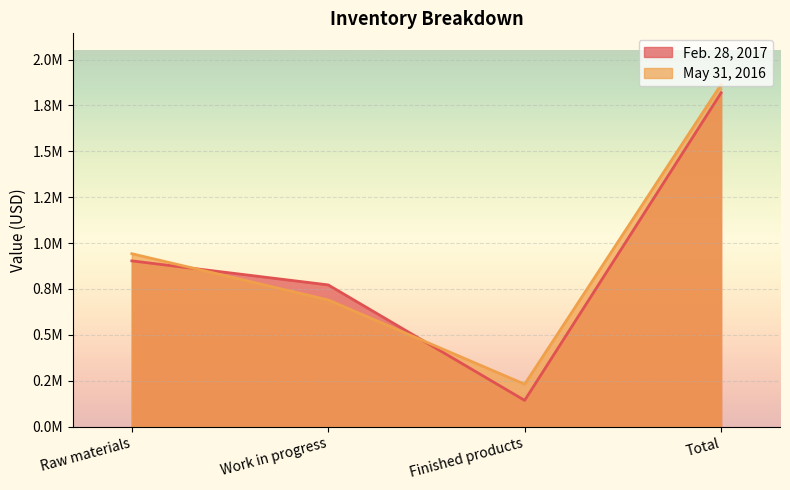

Rank the series by their maximum value, from lowest to highest.

Feb. 28, 2017, May 31, 2016